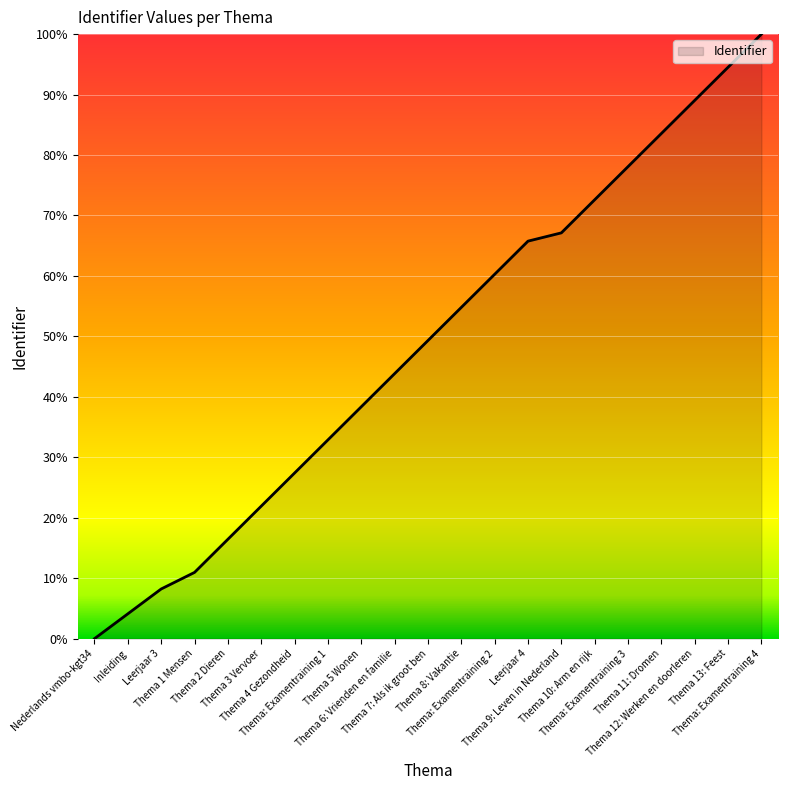

At which label is the value closest to 50?

Thema 7: Als ik groot ben